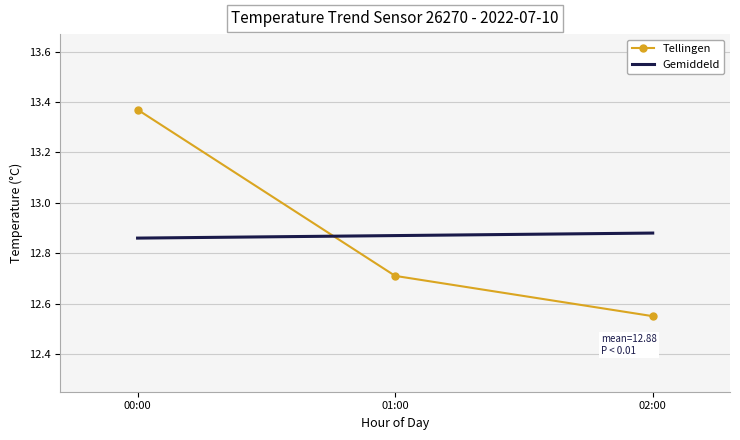

What position from the right is 01:00?

2